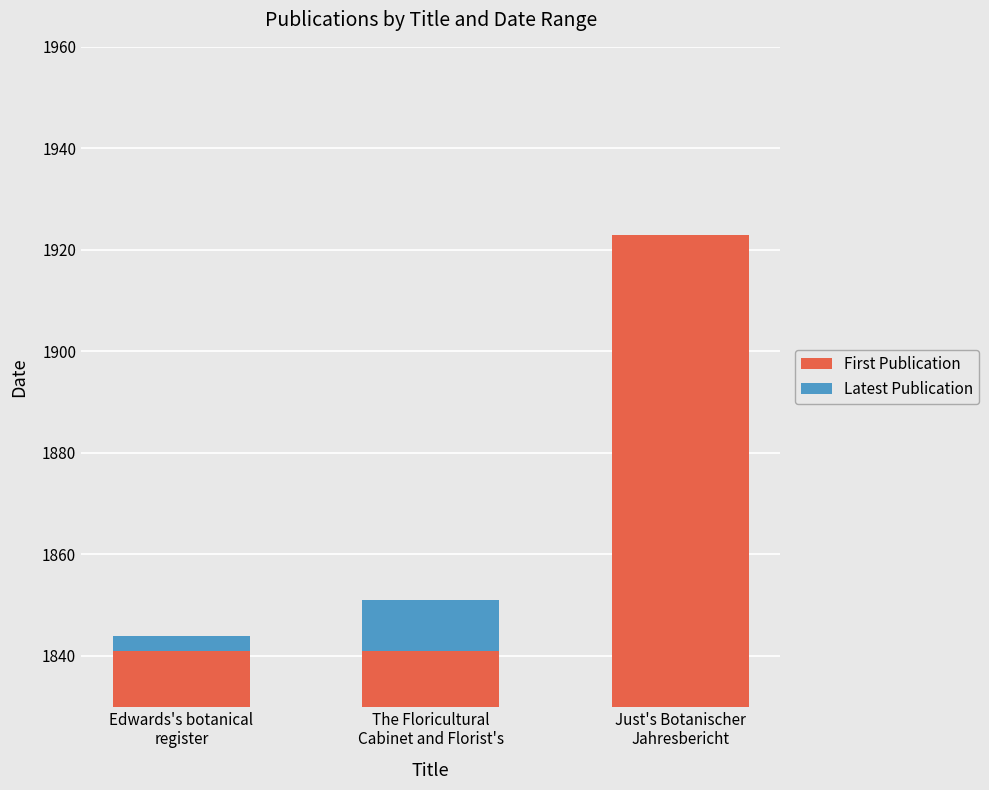

What is the highest value of the First Publication series?

1923